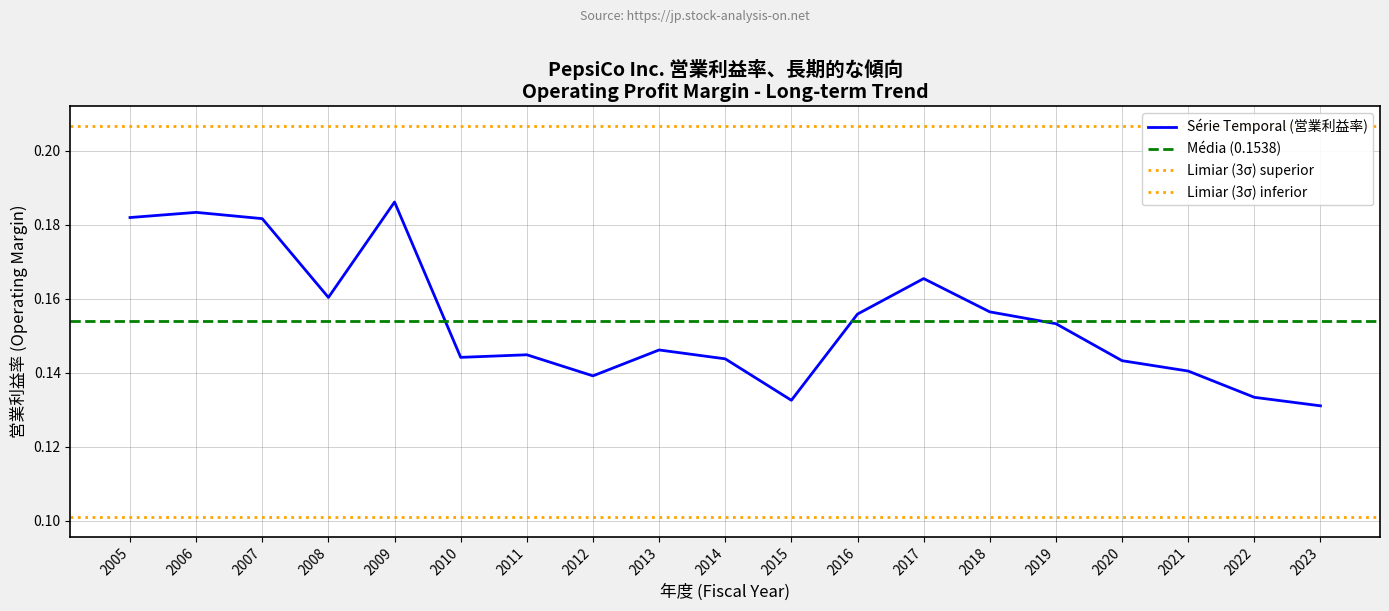

The chart shows a value of 0.2 at 2010. True or false?

False